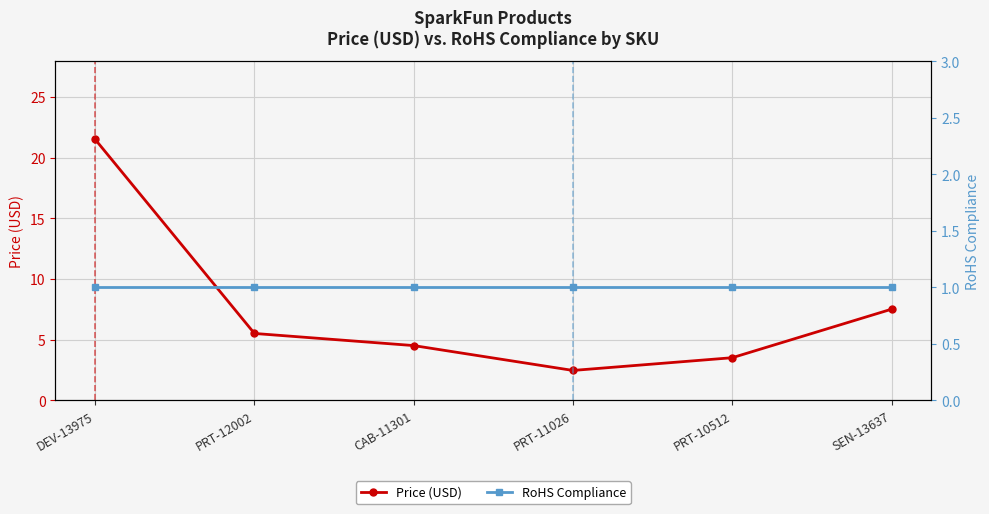

Does the chart have visible grid lines?

Yes